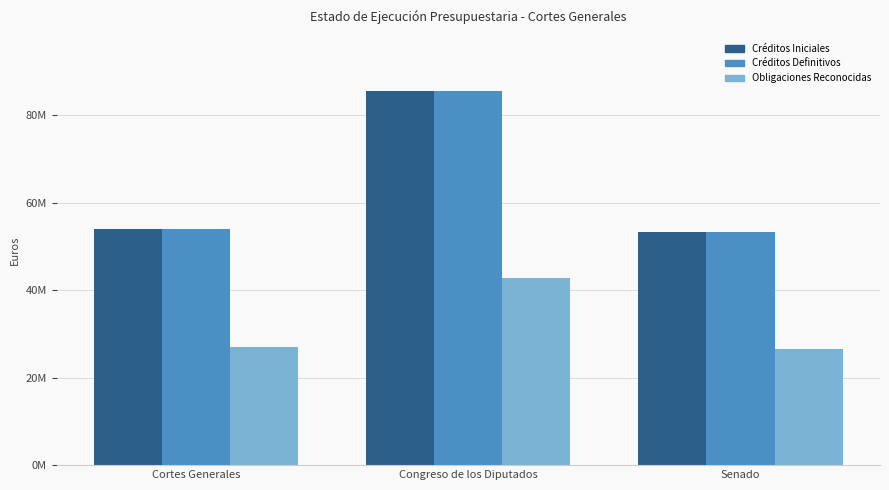

The Créditos Iniciales series shows 85517350 at Congreso de los Diputados. True or false?

True